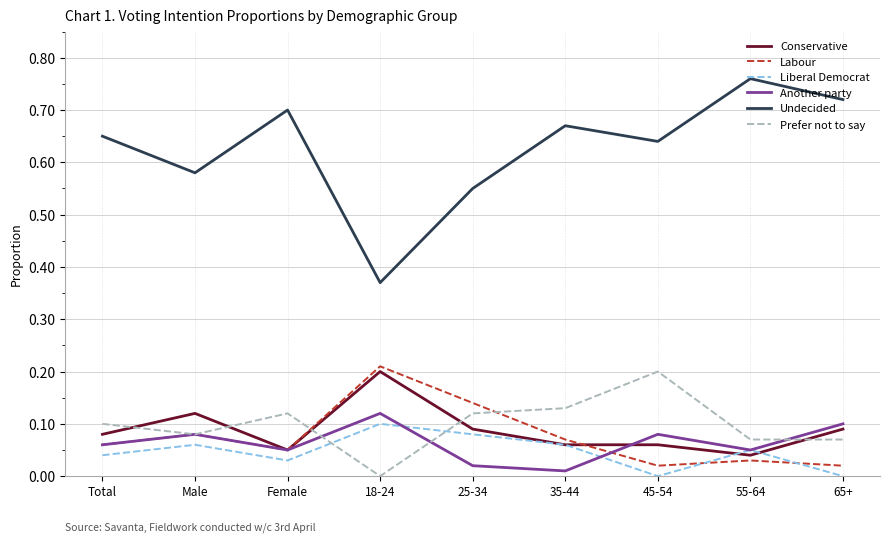

True or false: Another party has a value of 0.0 at 35-44.

True